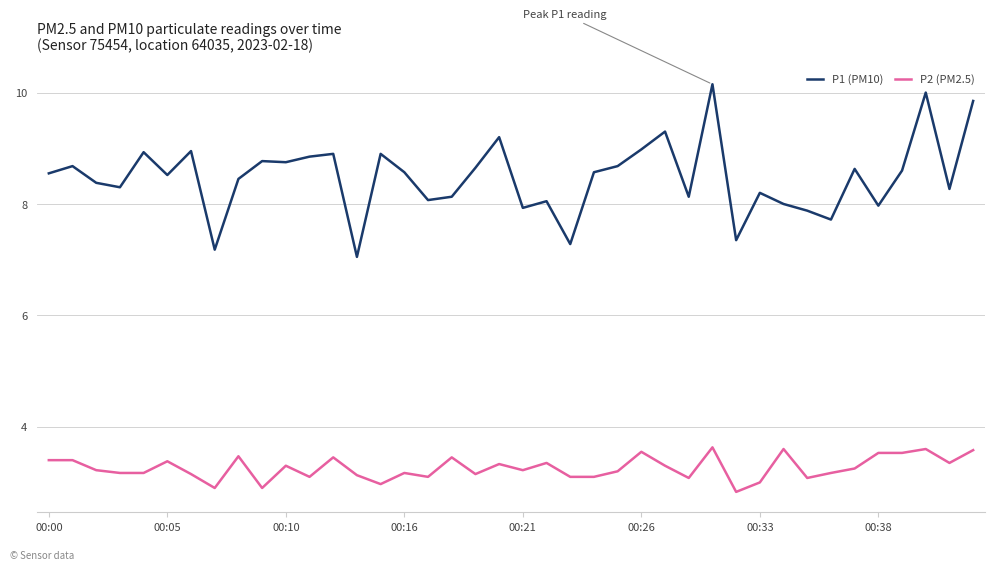

Which series has the largest total across all categories?

P1 (PM10)